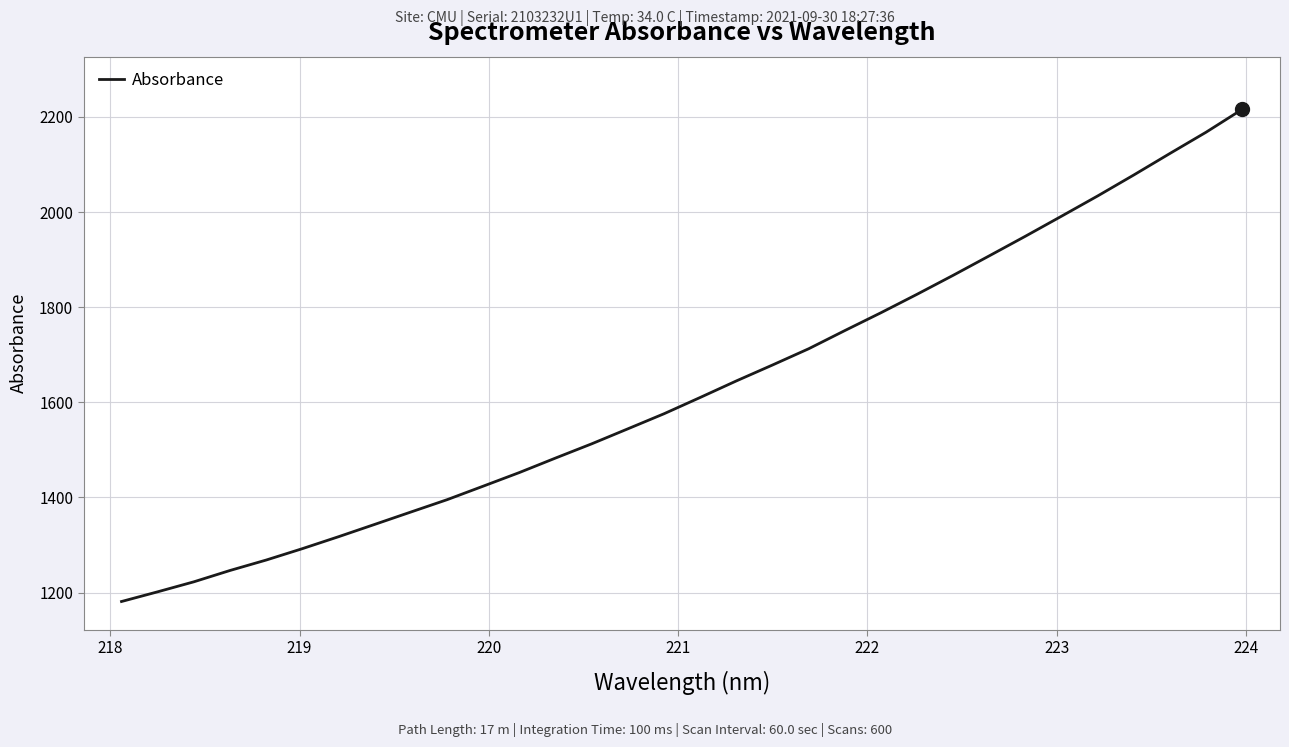

What is the greatest value displayed?

2215.9